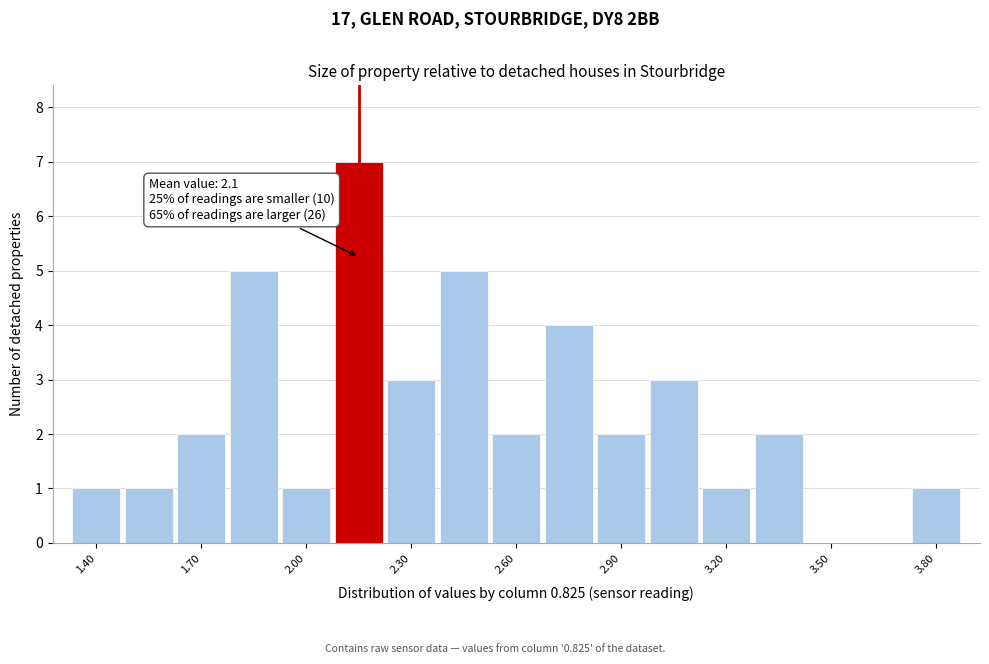

Read against the x-axis, roughly where is the centre of the tallest bar?

2.15